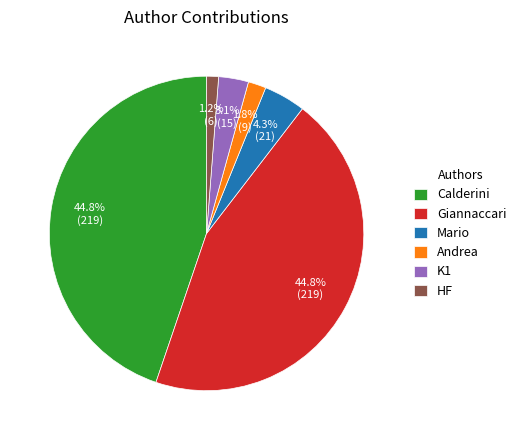

What is the smallest slice in the pie chart?

HF